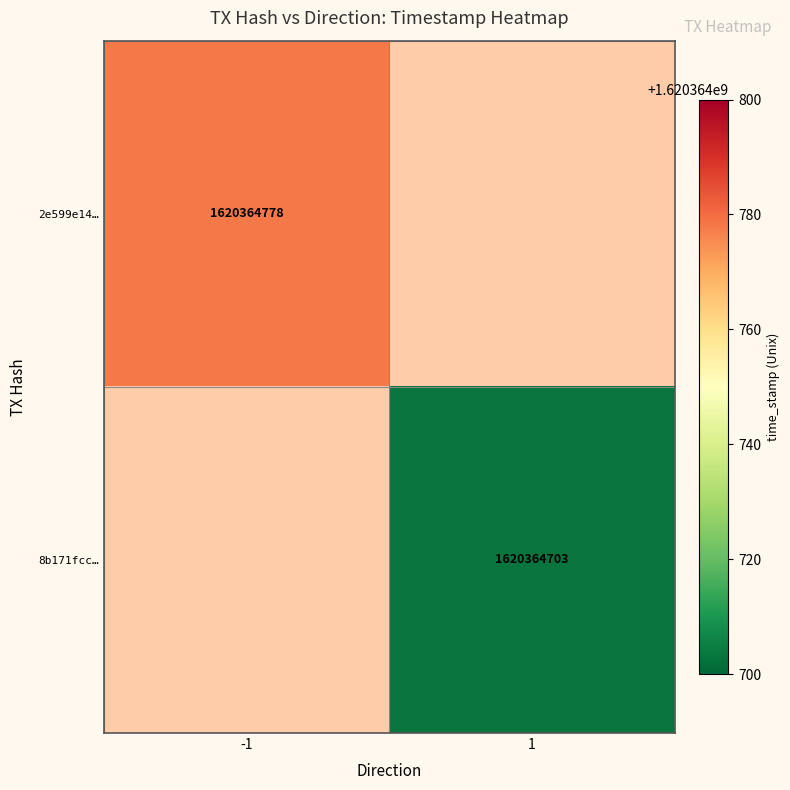

The value of 8b171fcc… at 1 is 2427312070. True or false?

False